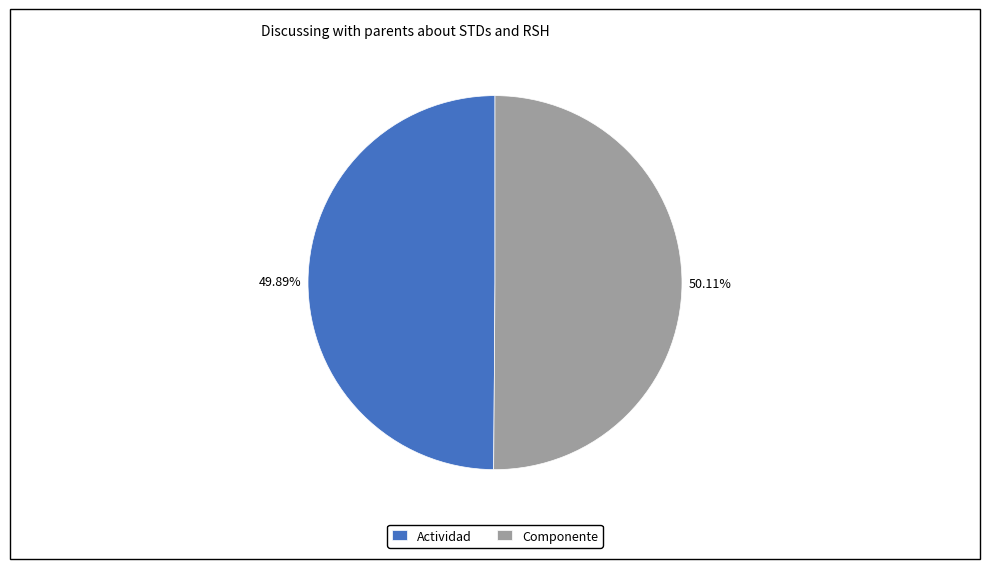

How much of the chart is everything except Componente?

49.9%